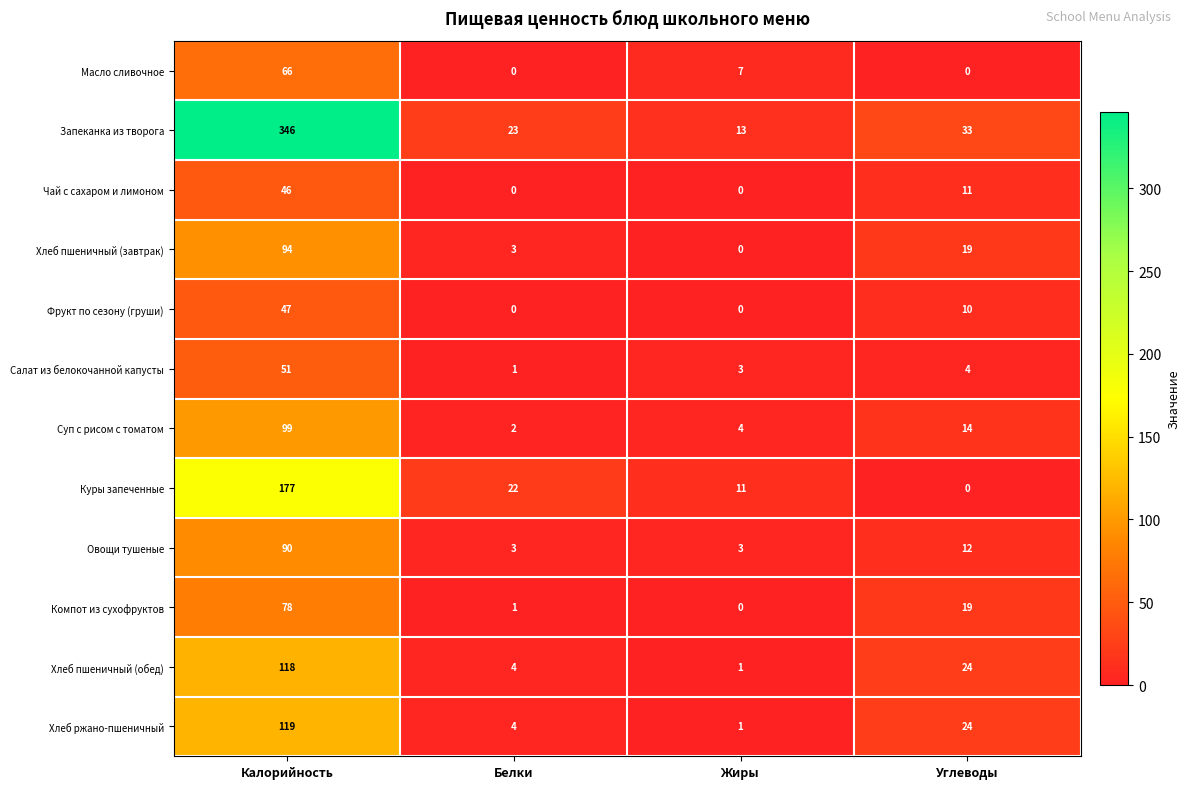

How many distinct data groups are displayed?

12